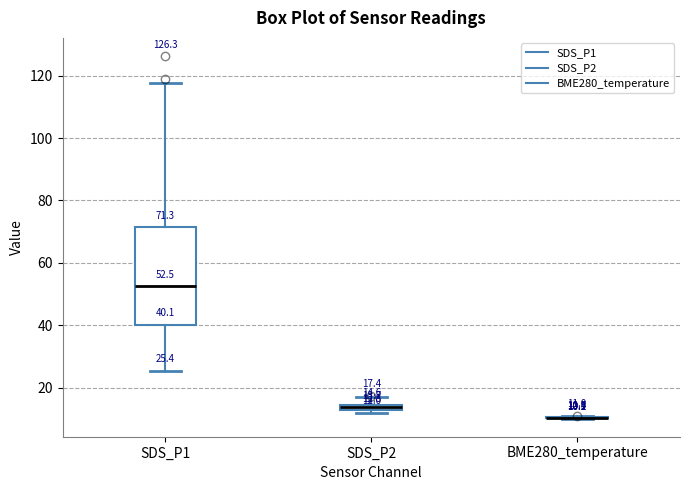

Which box is the tallest, from its lower edge to its upper edge?

SDS_P1